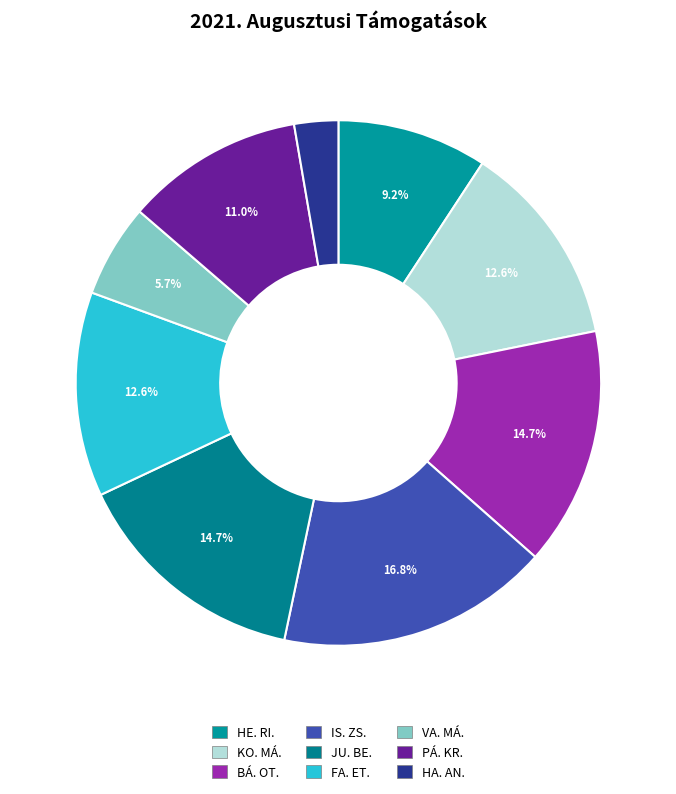

To the nearest percent, what is the combined percentage of VA. MÁ. and JU. BE.?

20%